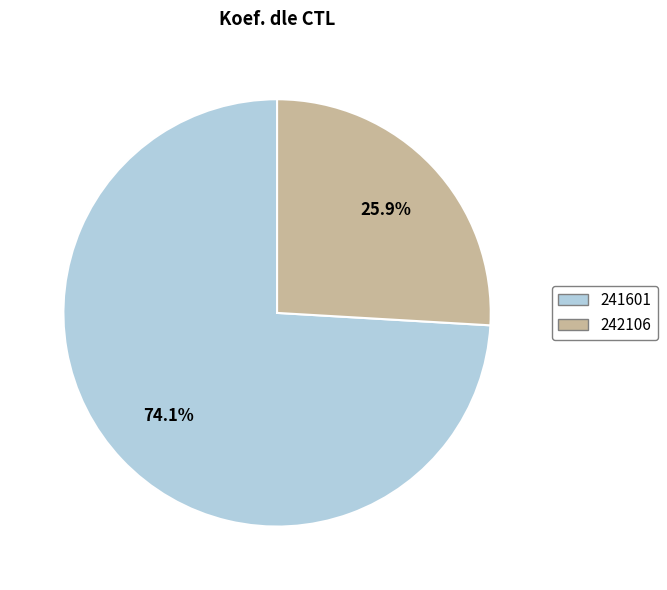

Which has a higher value, 242106 or 241601?

241601